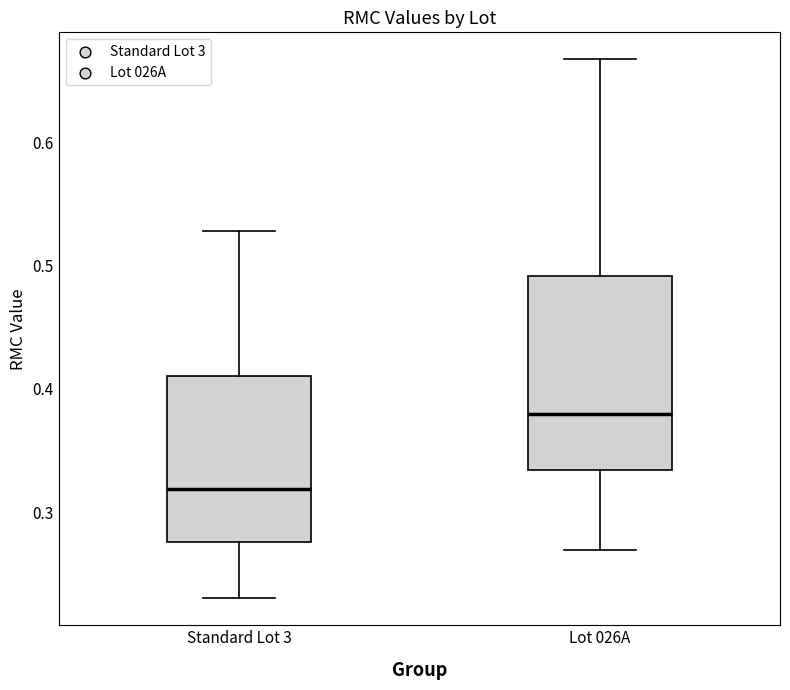

Where does the lower whisker of the box for Standard Lot 3 end on the y-axis? The values are not printed on the chart, so give them approximately, as read against the axis.

0.23